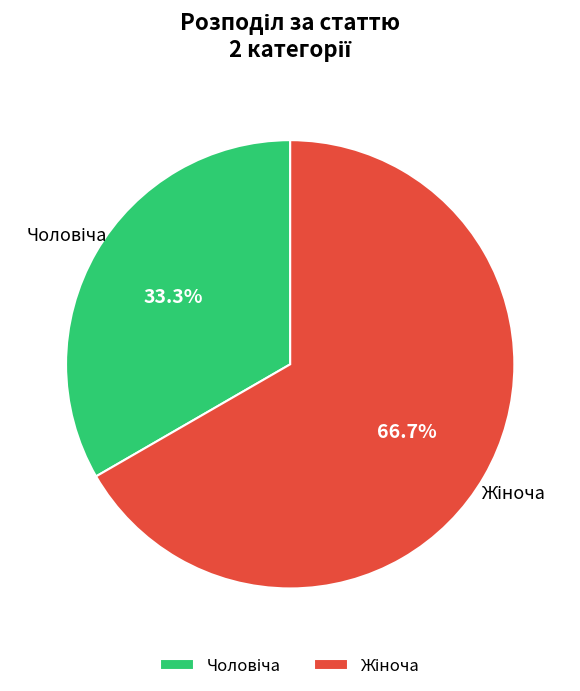

Does any single category account for the majority?

Yes